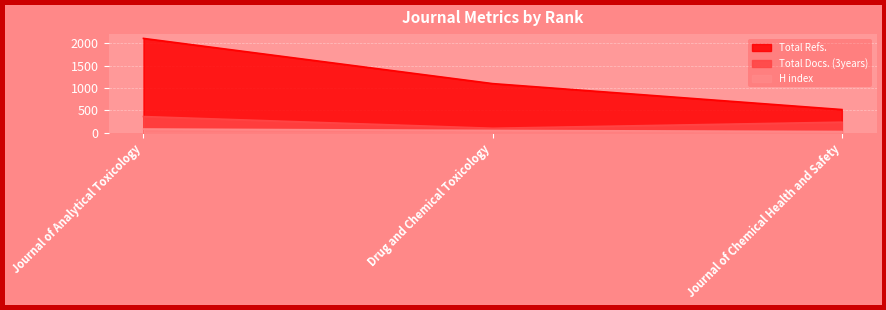

What is the spread (max minus min) of values at Journal of Analytical Toxicology?

2019